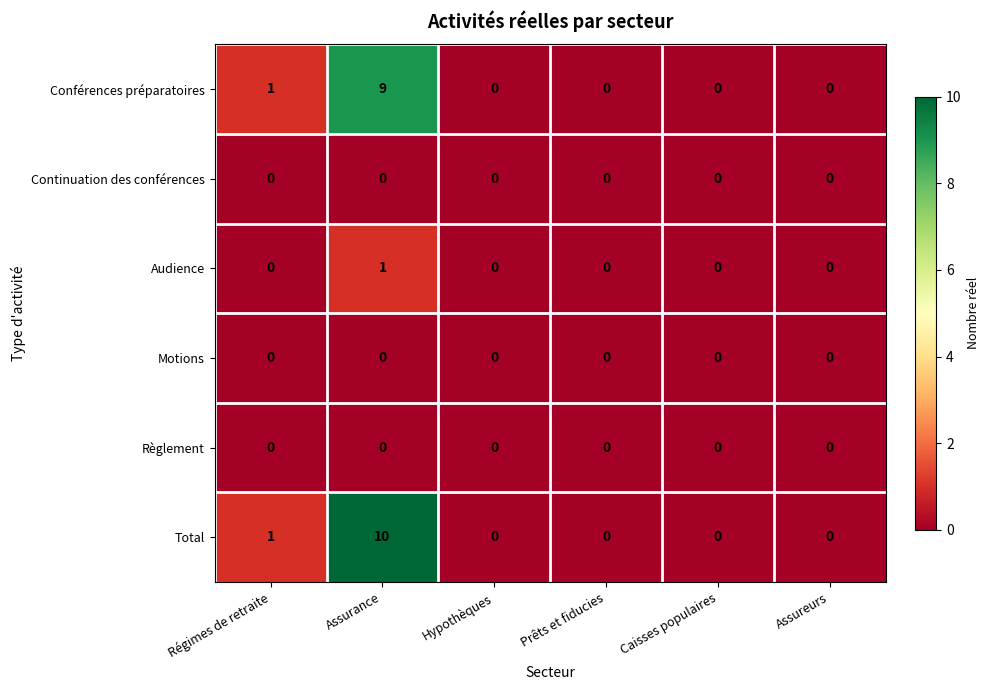

What is the difference between the maximum and minimum values in the Total series?

10